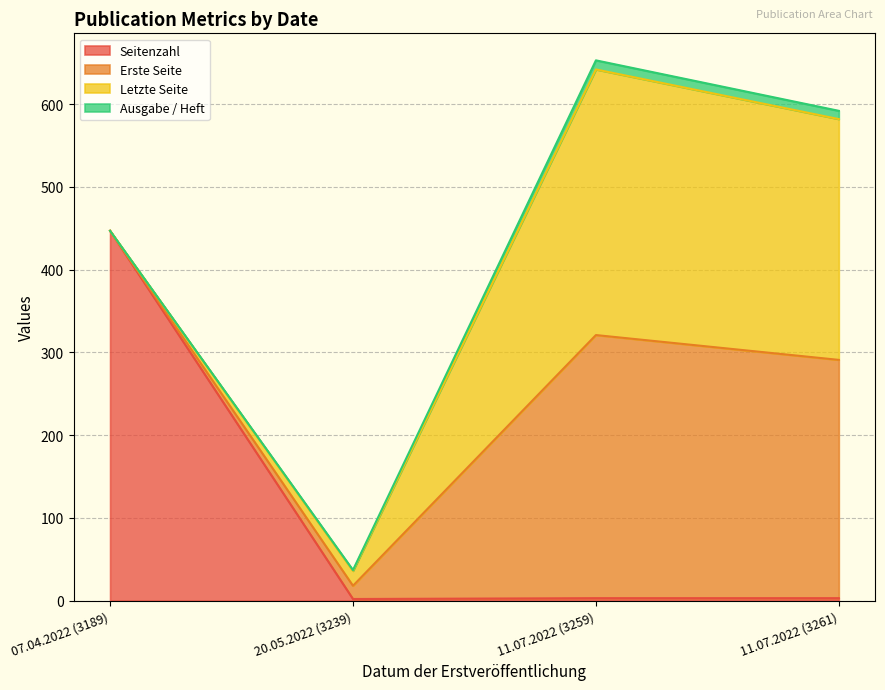

What is the total value across all series at 11.07.2022 (3261)?

592